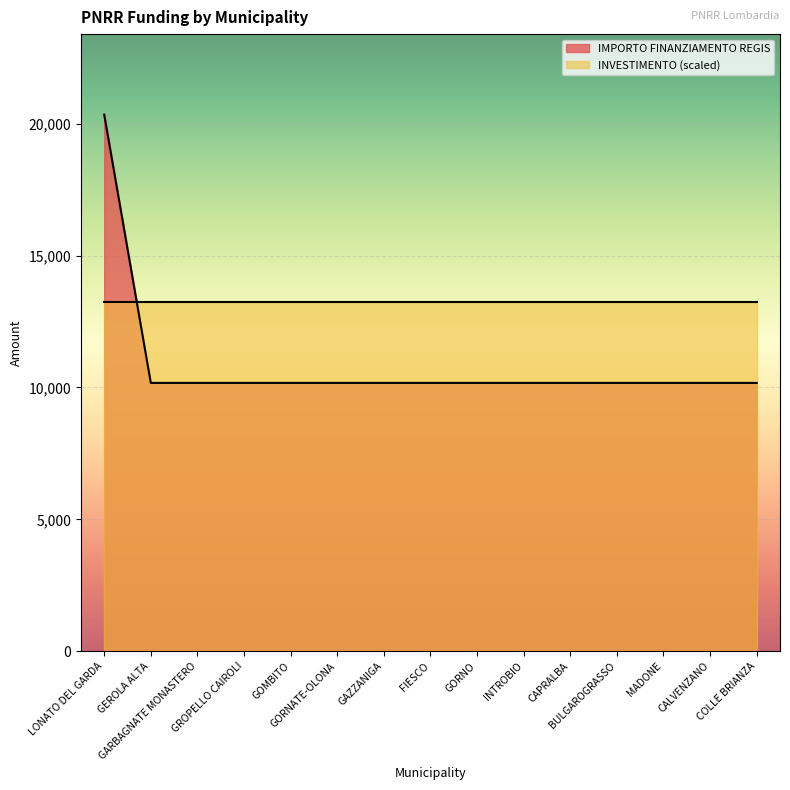

What is the value of the 3rd point from the left?

10172